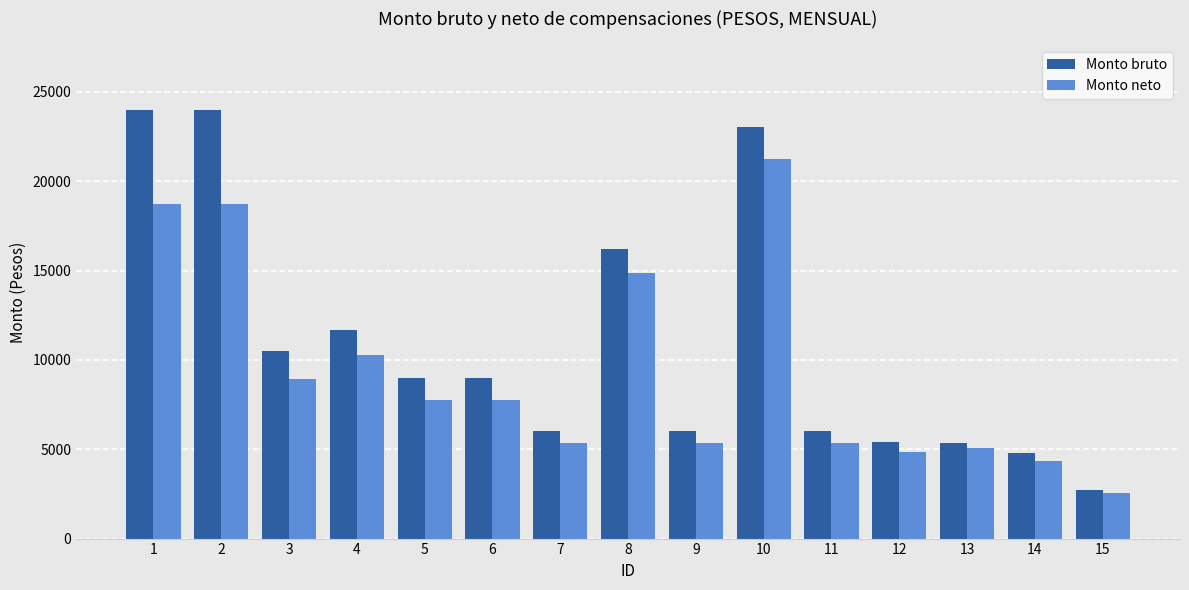

What is the smallest value displayed?

2529.5